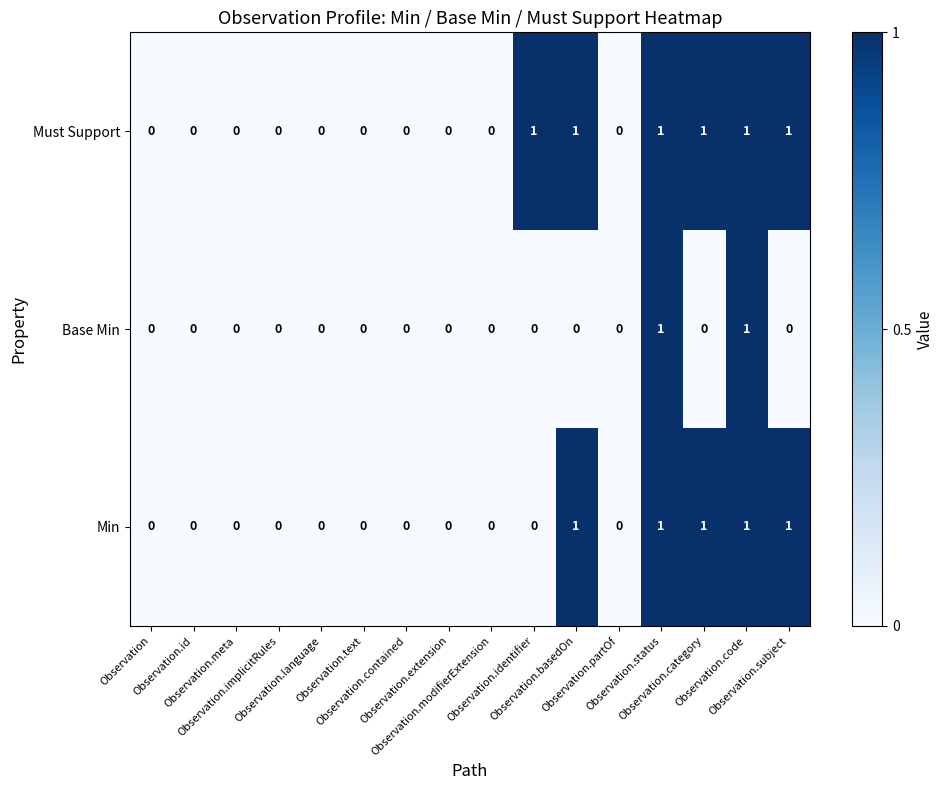

What is the sum of all Min values?

5